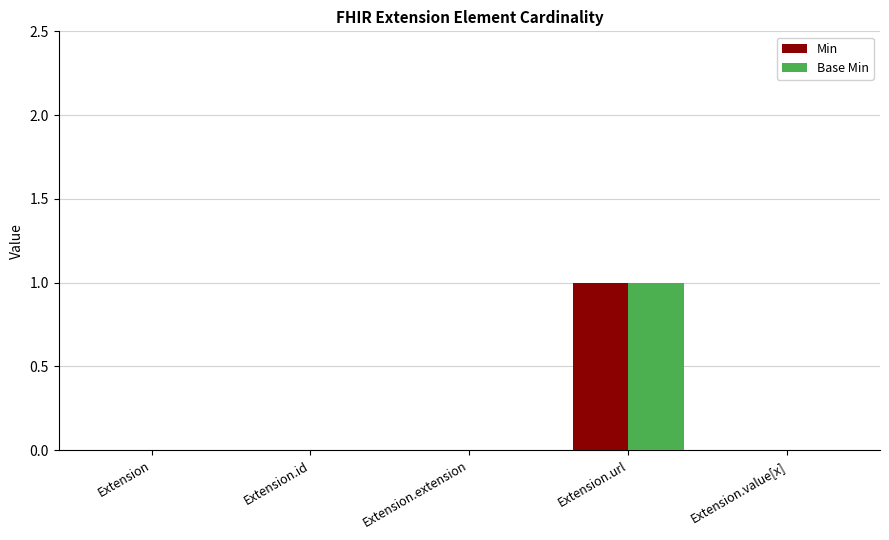

At which label does Base Min reach its peak?

Extension.url